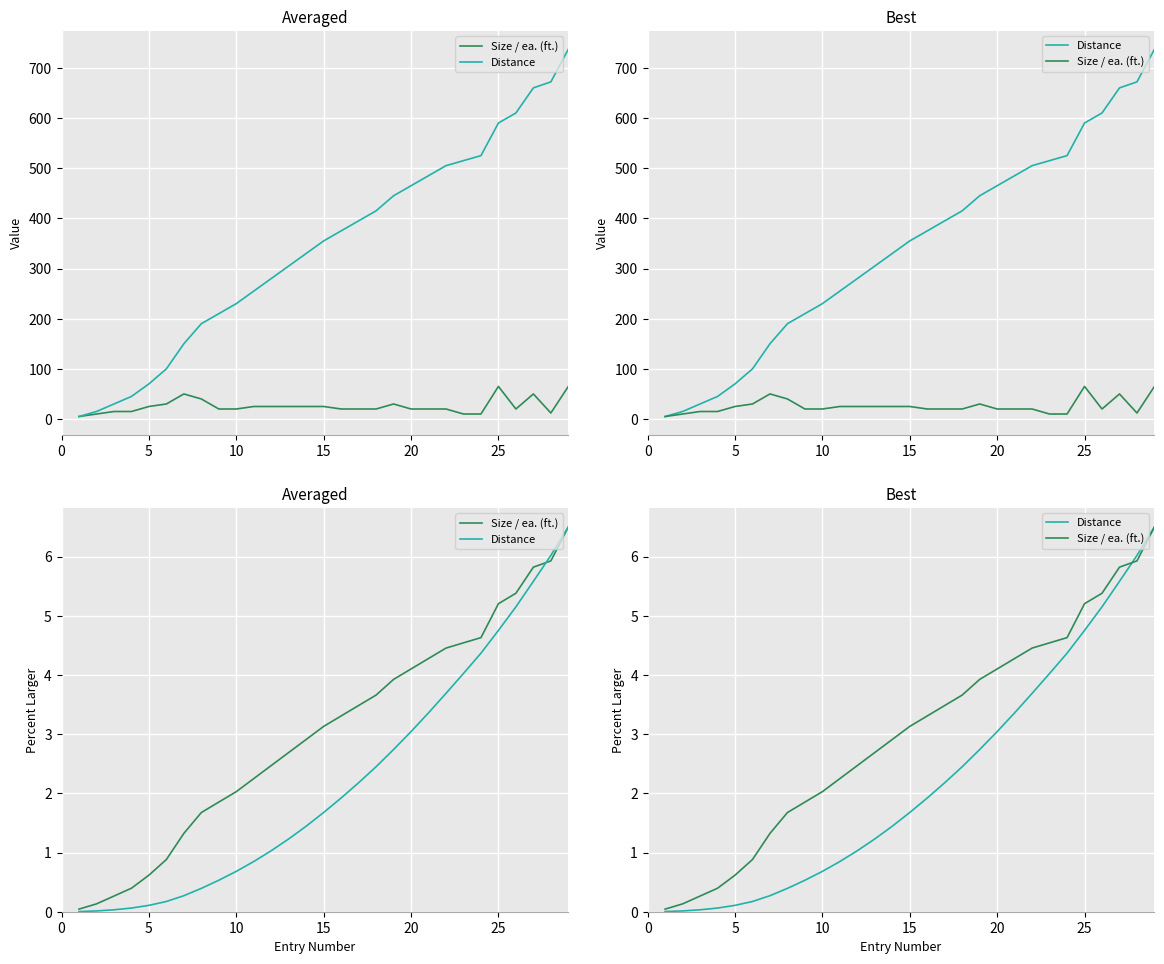

How many values in the Size / ea. (ft.) series exceed 3?

15